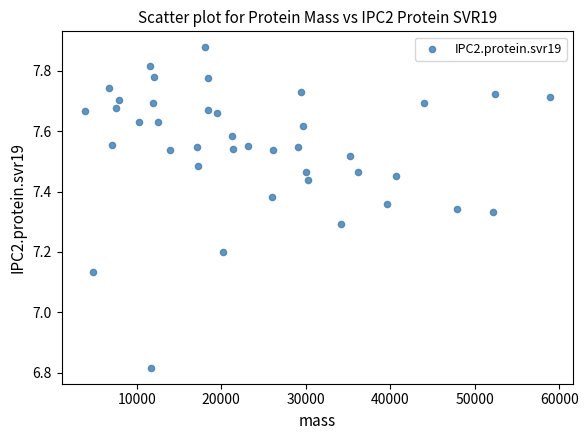

What is the range of Y values (max minus min)?

1.1